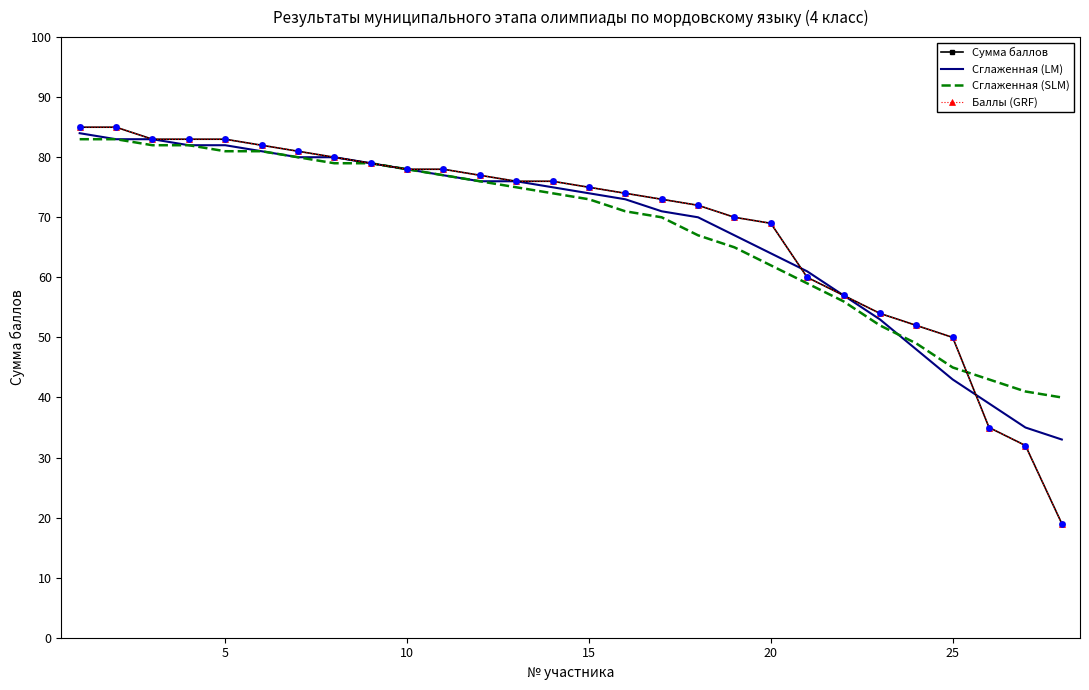

Which series has the largest total across all categories?

Сумма баллов